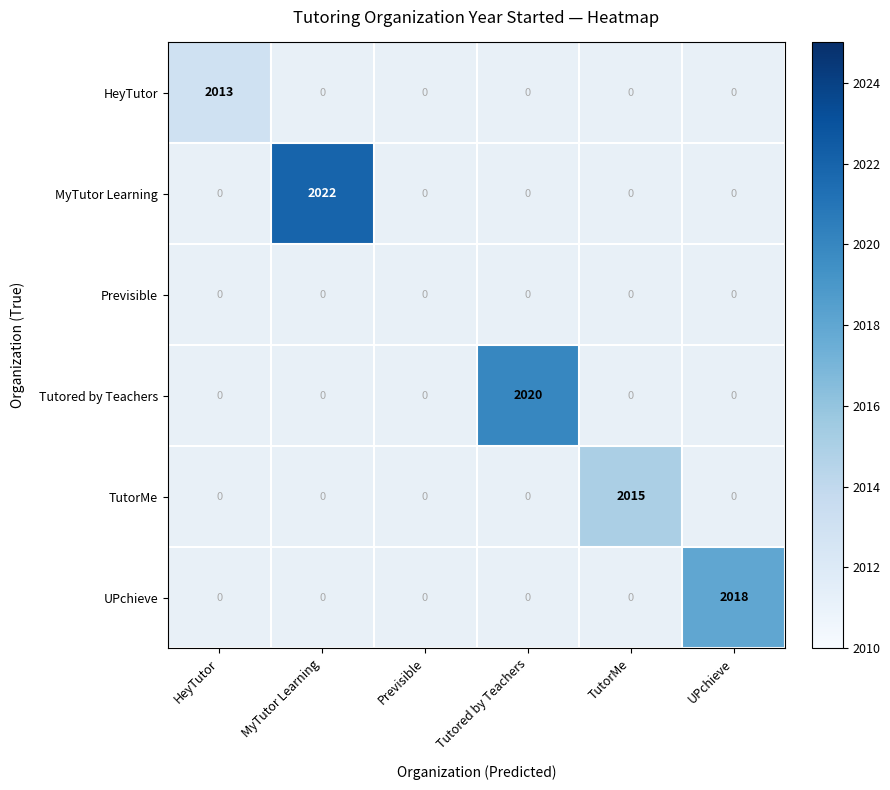

At which category does the chart reach its minimum across all series?

HeyTutor